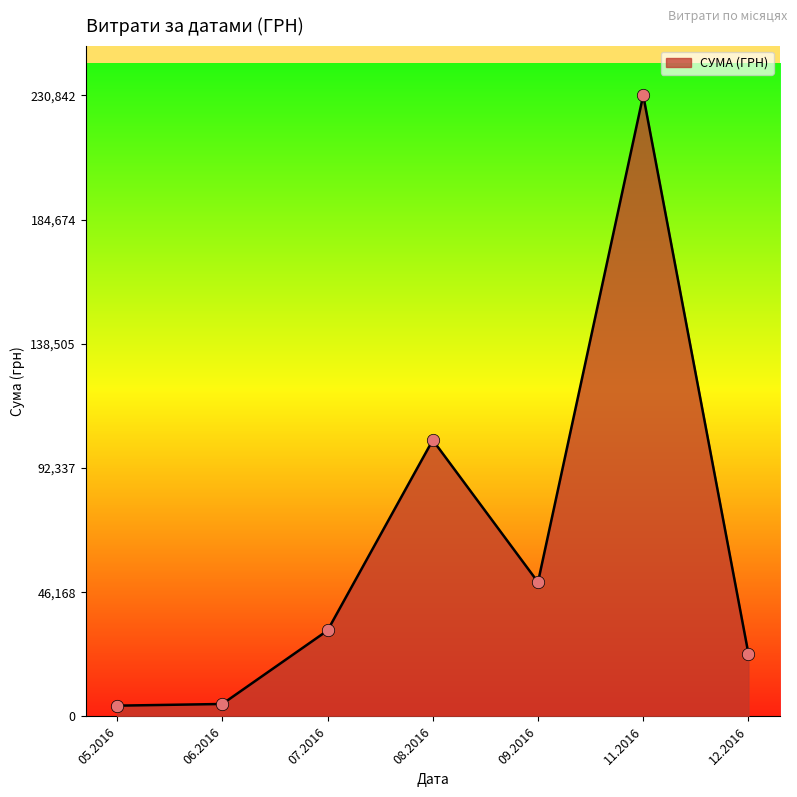

Which has a higher value, 11.2016 or 07.2016?

11.2016